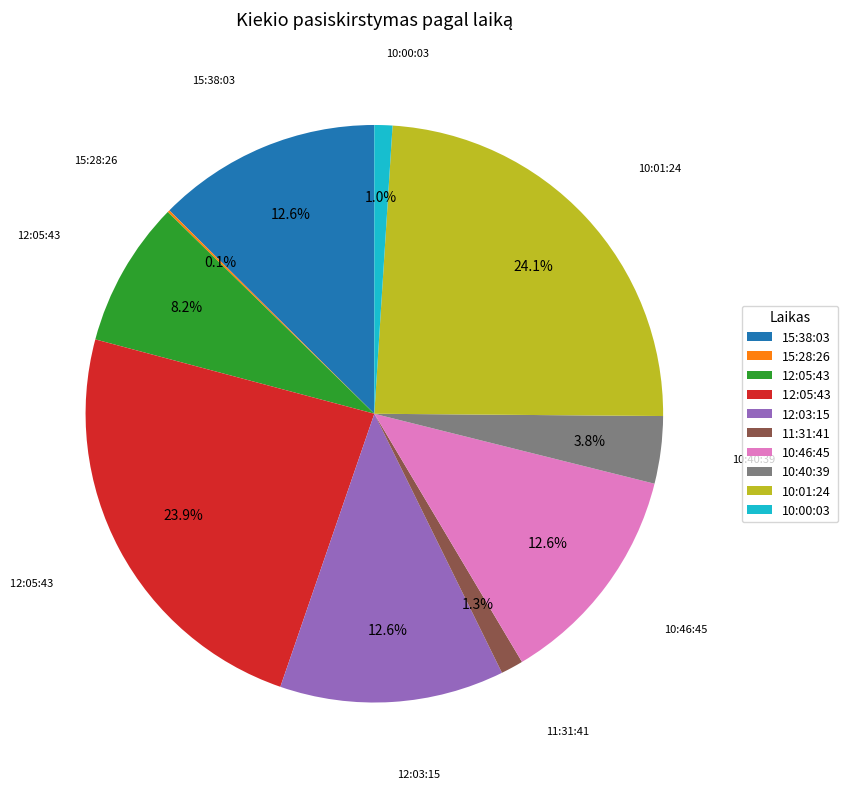

Does any single category account for the majority?

No